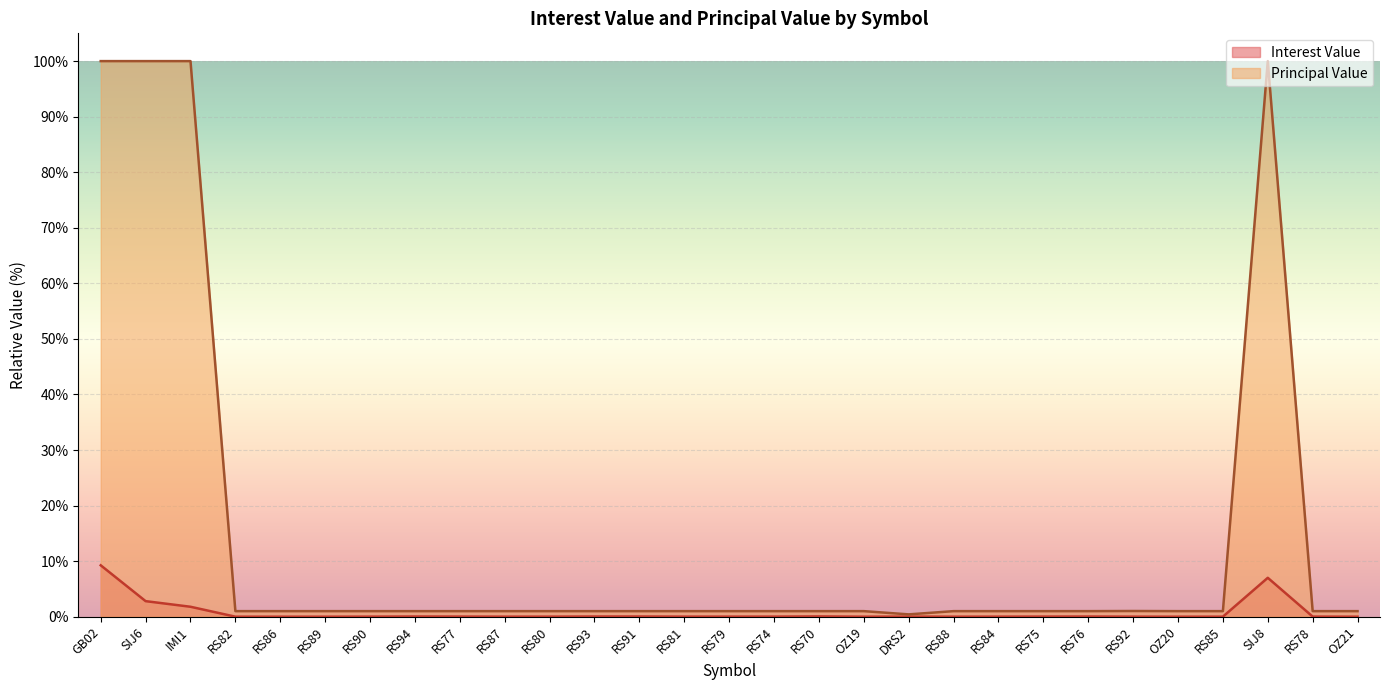

Reading left to right, list all the values displayed in this chart.

Interest Value: GB02=9.2	SIJ6=2.8	IMI1=1.8	RS82=0.0	RS86=0.0	RS89=0.0	RS90=0.0	RS94=0.0	RS77=0.0	RS87=0.0	RS80=0.0	RS93=0.0	RS91=0.0	RS81=0.0	RS79=0.0	RS74=0.0	RS70=0.1	OZ19=0.0	DRS2=0.0	RS88=0.0	RS84=0.0	RS75=0.0	RS76=0.0	RS92=0.0	OZ20=0.0	RS85=0.0	SIJ8=7.0	RS78=0.0	OZ21=0.0
Principal Value: GB02=100.0	SIJ6=100.0	IMI1=100.0	RS82=1.0	RS86=1.0	RS89=1.0	RS90=1.0	RS94=1.0	RS77=1.0	RS87=1.0	RS80=1.0	RS93=1.0	RS91=1.0	RS81=1.0	RS79=1.0	RS74=1.0	RS70=1.0	OZ19=1.0	DRS2=0.4	RS88=1.0	RS84=1.0	RS75=1.0	RS76=1.0	RS92=1.0	OZ20=1.0	RS85=1.0	SIJ8=100.0	RS78=1.0	OZ21=1.0